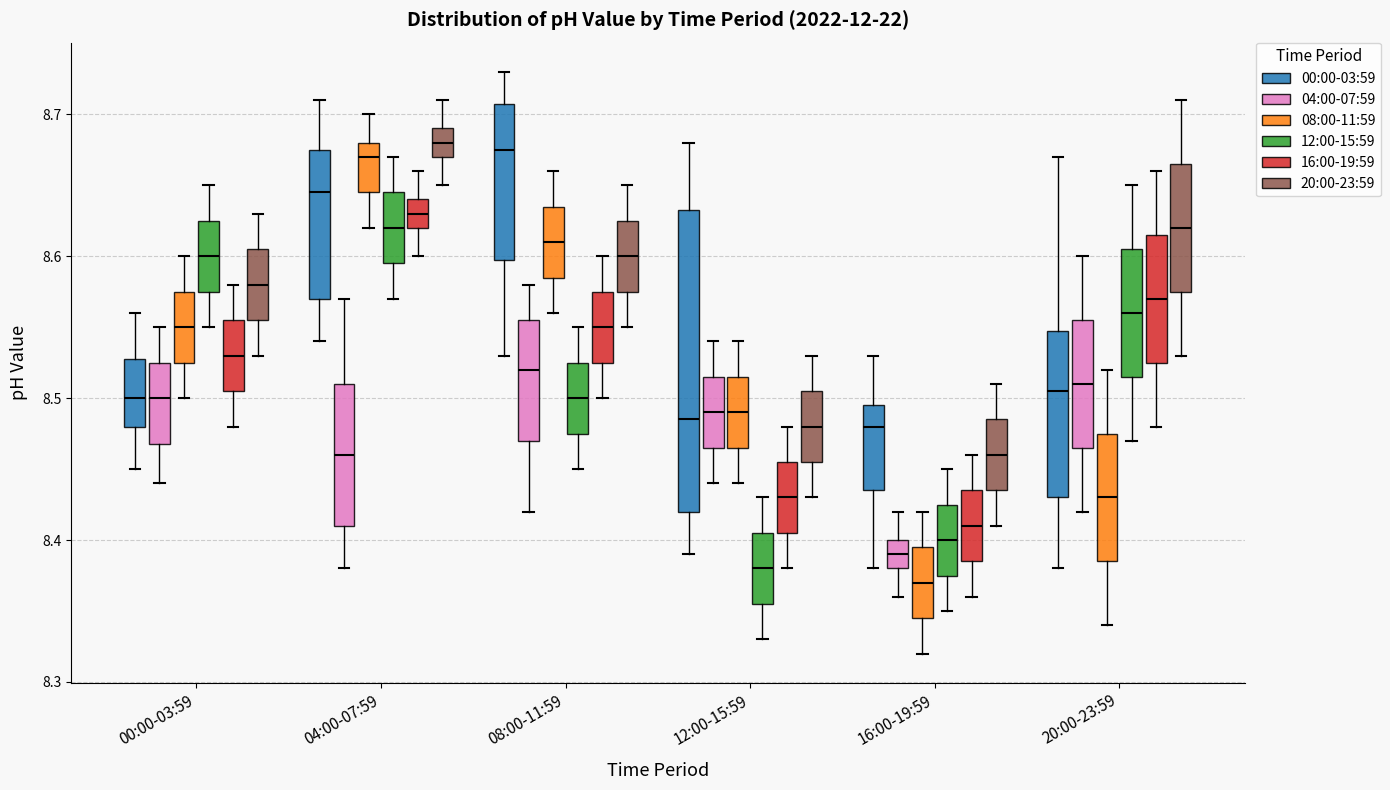

Where does the upper whisker of the box for 12:00-15:59 (16:00-19:59) end on the y-axis? The values are not printed on the chart, so give them approximately, as read against the axis.

8.48